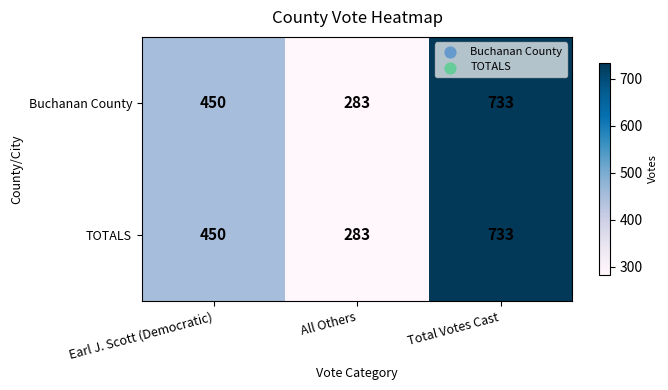

Reading right to left, what are all the values shown in this chart?

Buchanan County: Total Votes Cast=733	All Others=283	Earl J. Scott (Democratic)=450
TOTALS: Total Votes Cast=733	All Others=283	Earl J. Scott (Democratic)=450